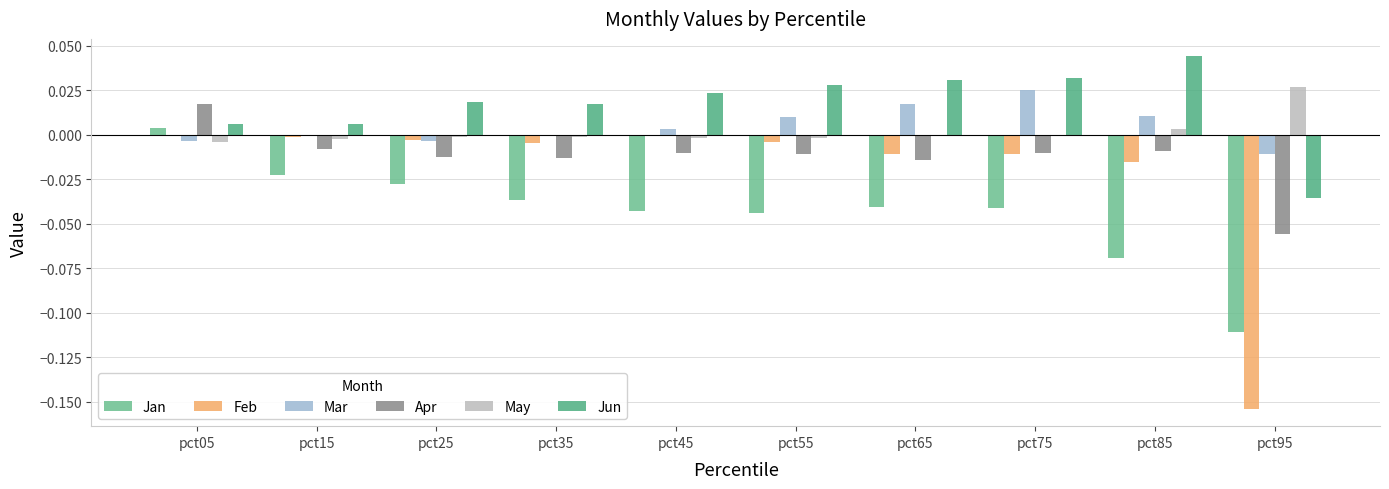

How many values in Jan are above zero?

1